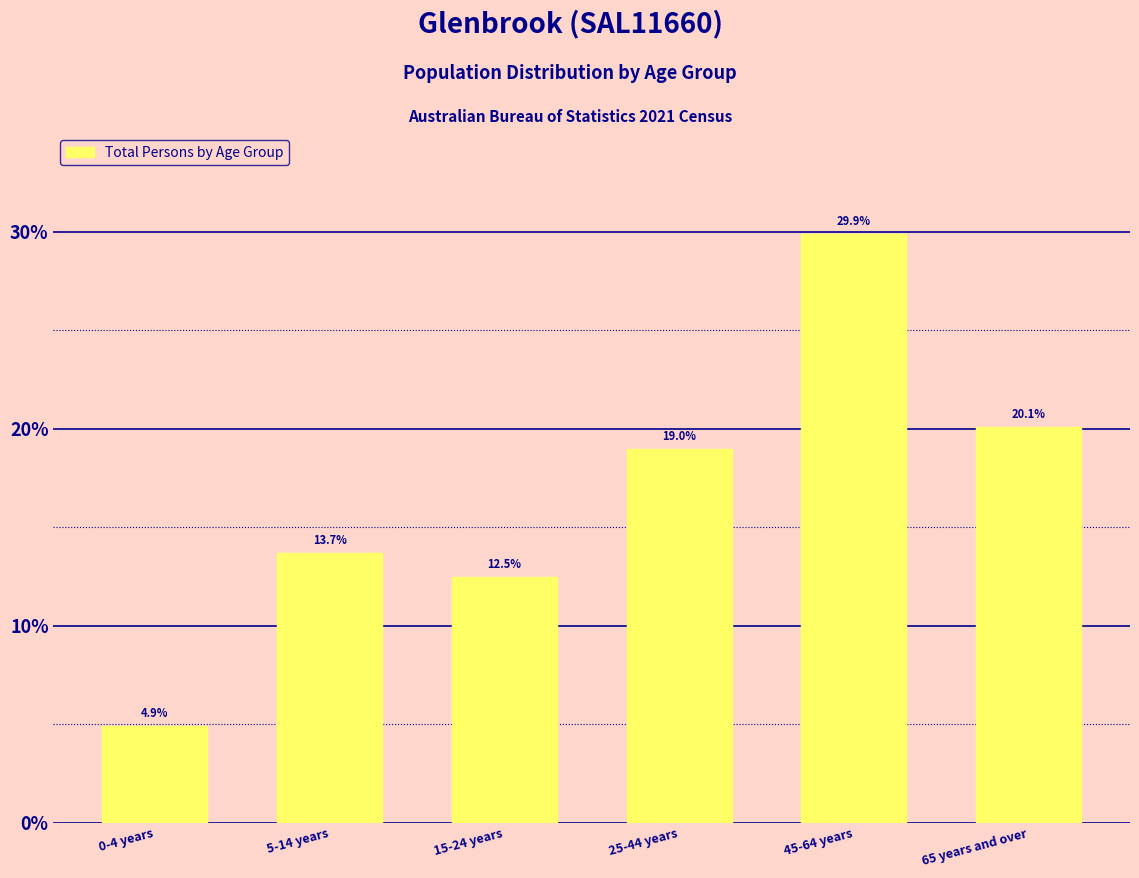

Reading left to right, list all the values displayed in this chart.

4.9	13.7	12.5	19.0	29.9	20.1